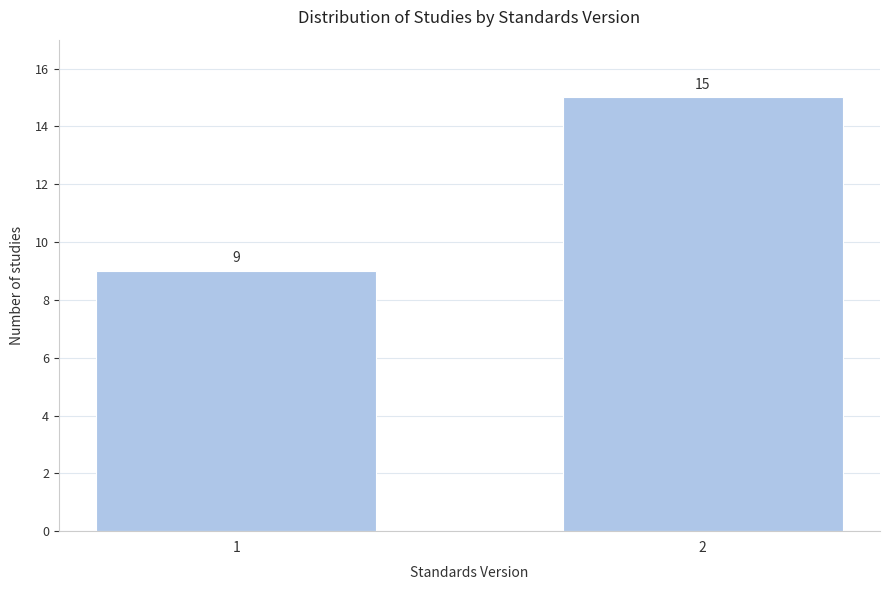

Reading left to right, list all the values displayed in this chart.

9	15